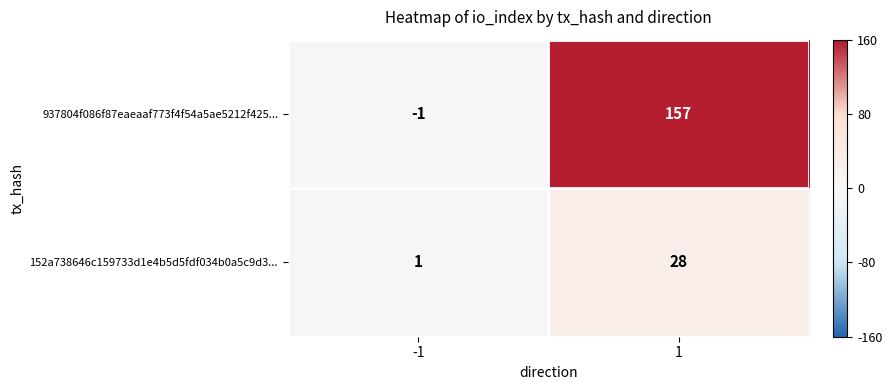

The value of 937804f086f87eaeaaf773f4f54a5ae5212f425... at -1 is -1. True or false?

True